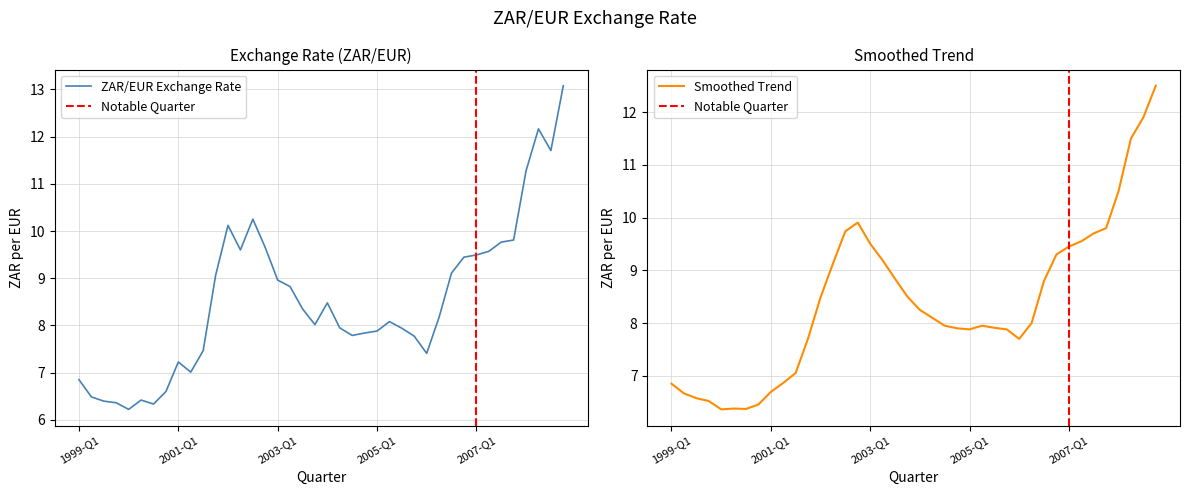

At how many categories does at least one series exceed 12?

2